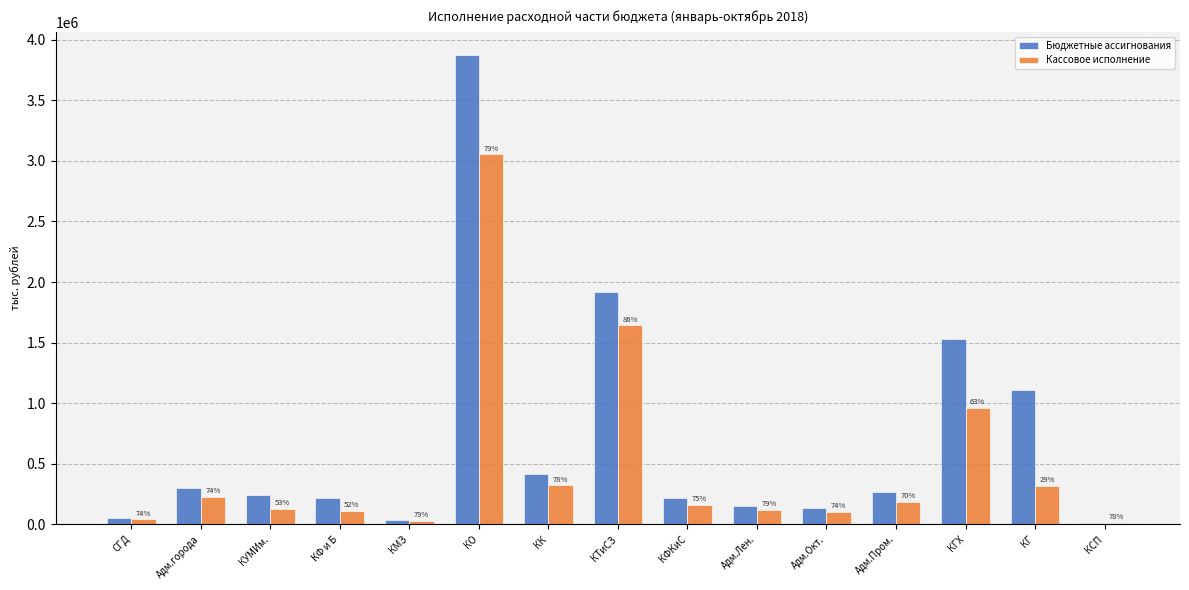

What is the value of the Кассовое исполнение bar at the 5th from the left?

26425